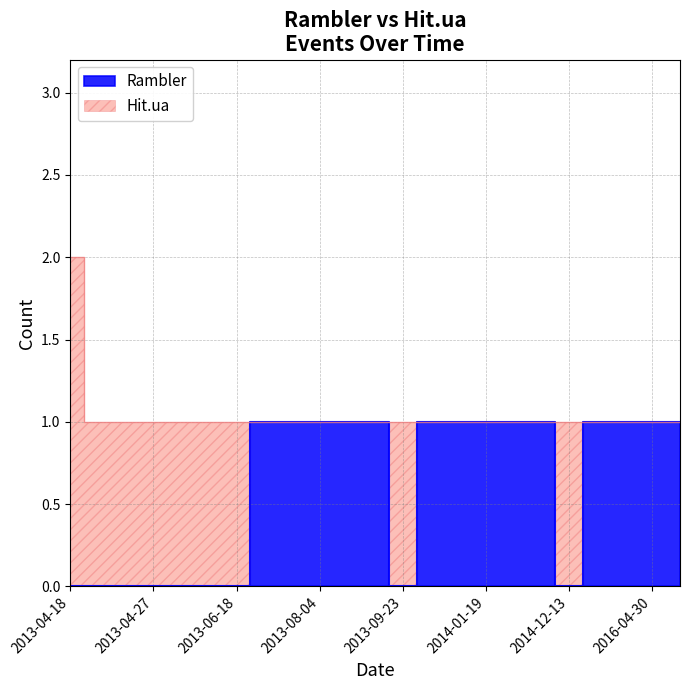

The chart shows a value of 1 at 2016-04-30. True or false?

True